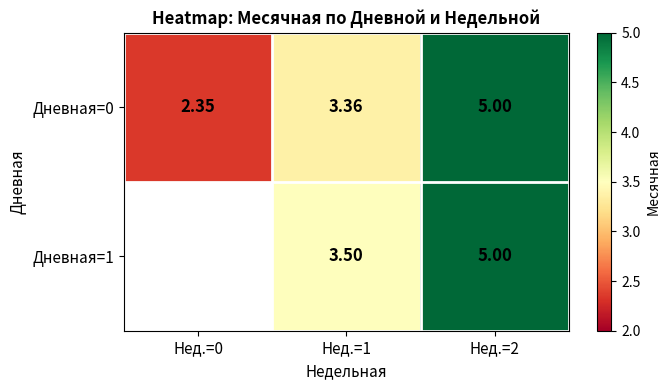

Is the value of Дневная=0 at Нед.=1 greater than the value of Дневная=1 at Нед.=1?

No